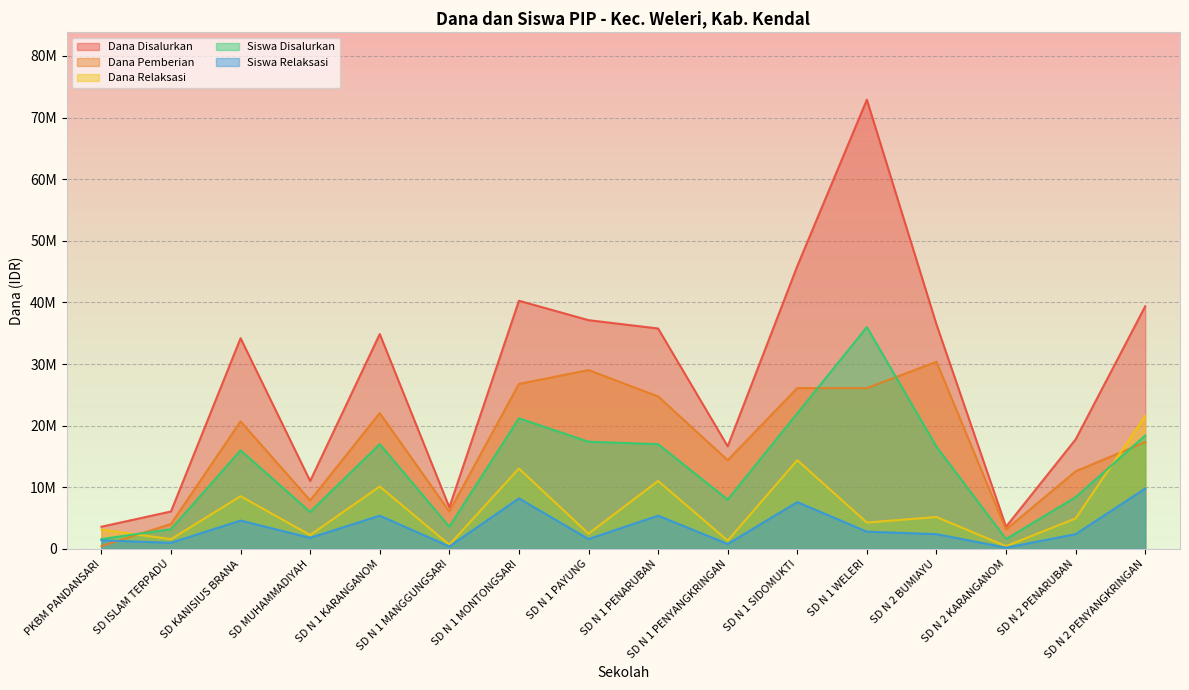

What is the difference between the maximum and minimum values in the Dana Disalurkan series?

69300000